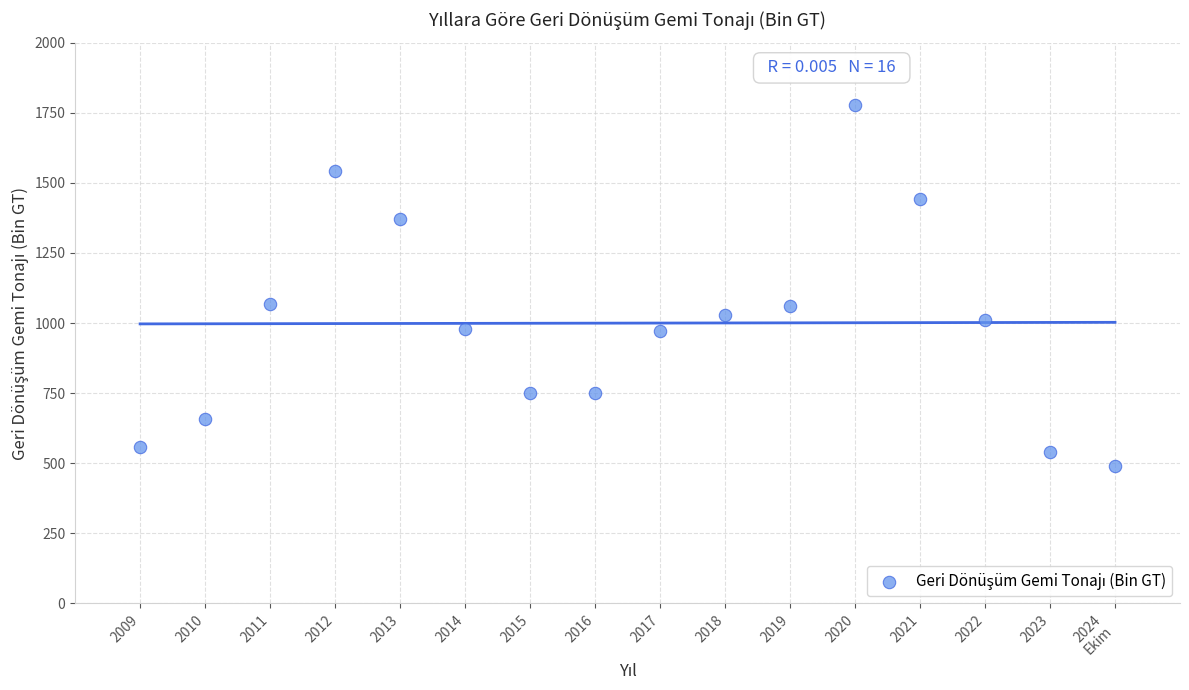

What is the range of Y values (max minus min)?

1285.0